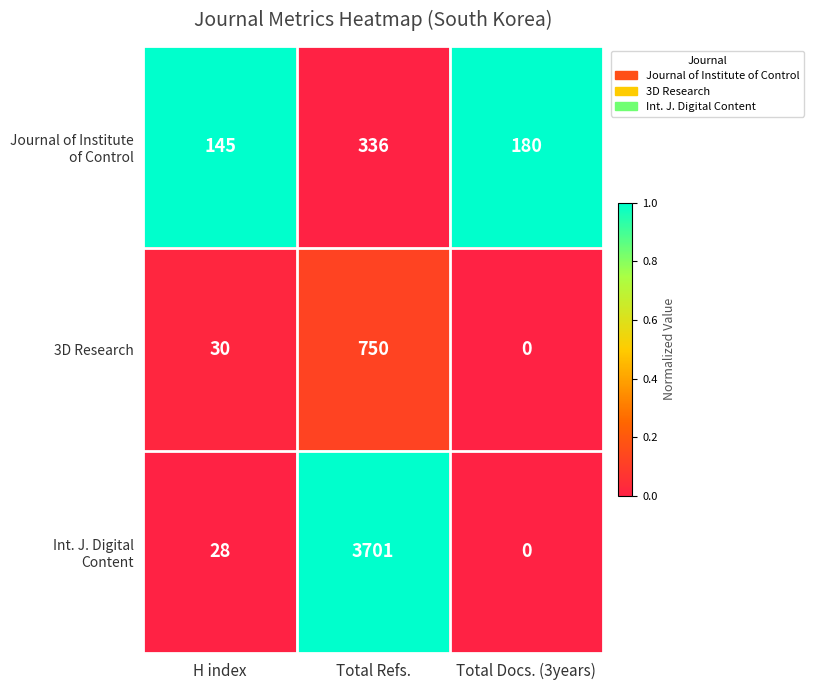

What is the total value across all series at H index?

203